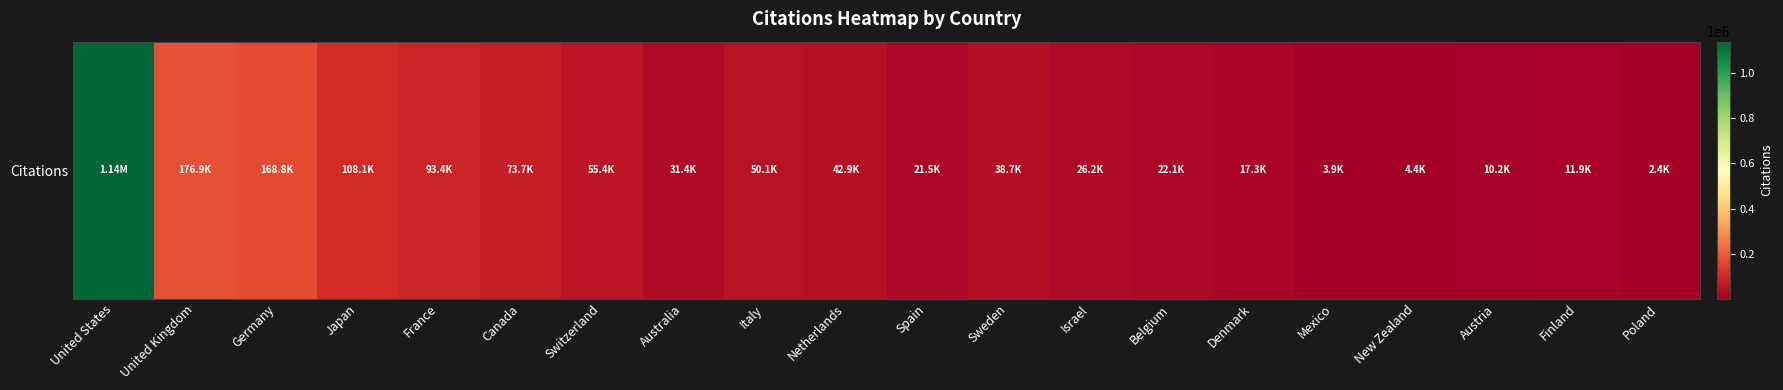

Reading left to right, extract all data points from this chart.

United States=1137637	United Kingdom=176853	Germany=168845	Japan=108082	France=93444	Canada=73654	Switzerland=55417	Australia=31423	Italy=50147	Netherlands=42856	Spain=21496	Sweden=38684	Israel=26162	Belgium=22076	Denmark=17345	Mexico=3923	New Zealand=4448	Austria=10152	Finland=11910	Poland=2371